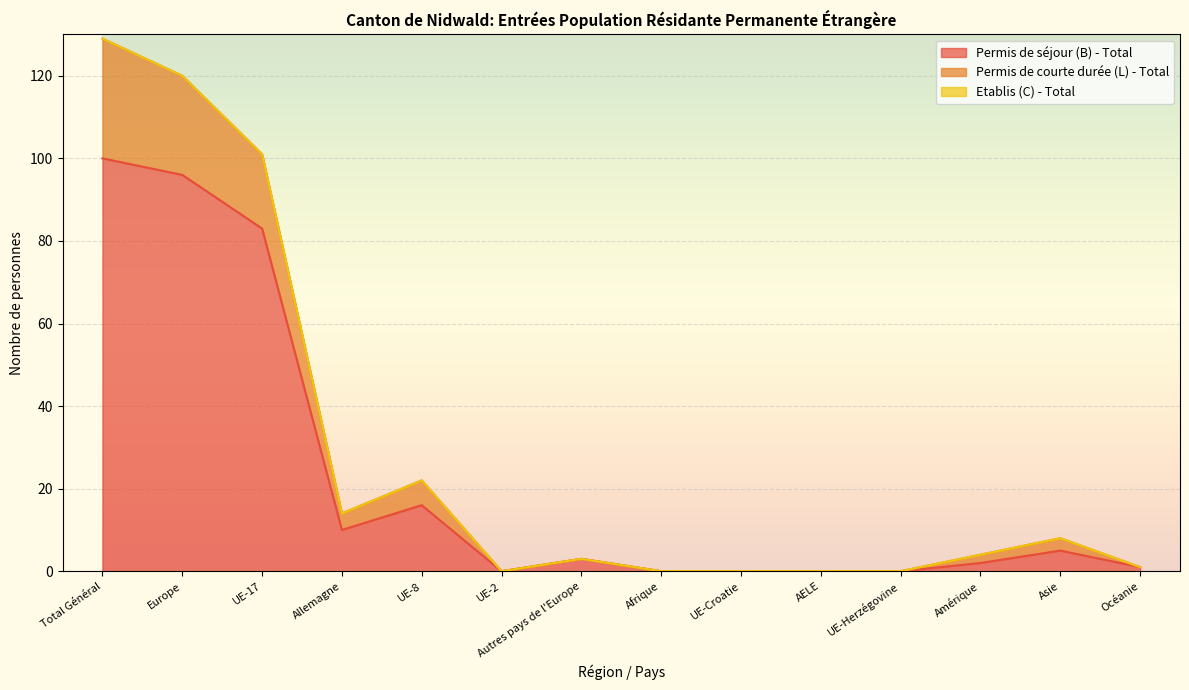

The value of Permis de séjour (B) - Total at Allemagne is 10. True or false?

True